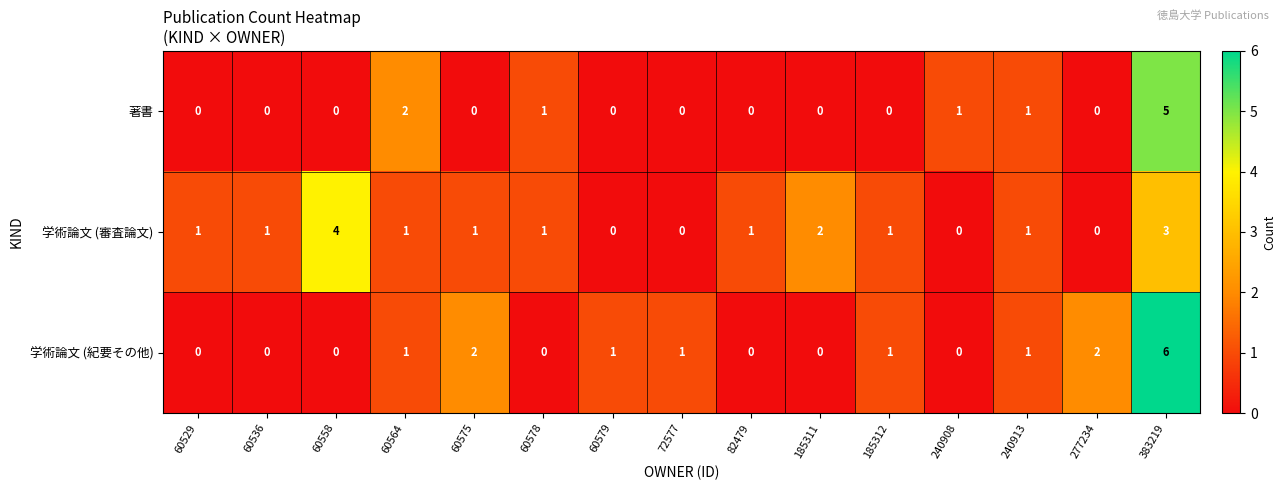

Which series changed the most between 60536 and 277234?

学術論文 (紀要その他)